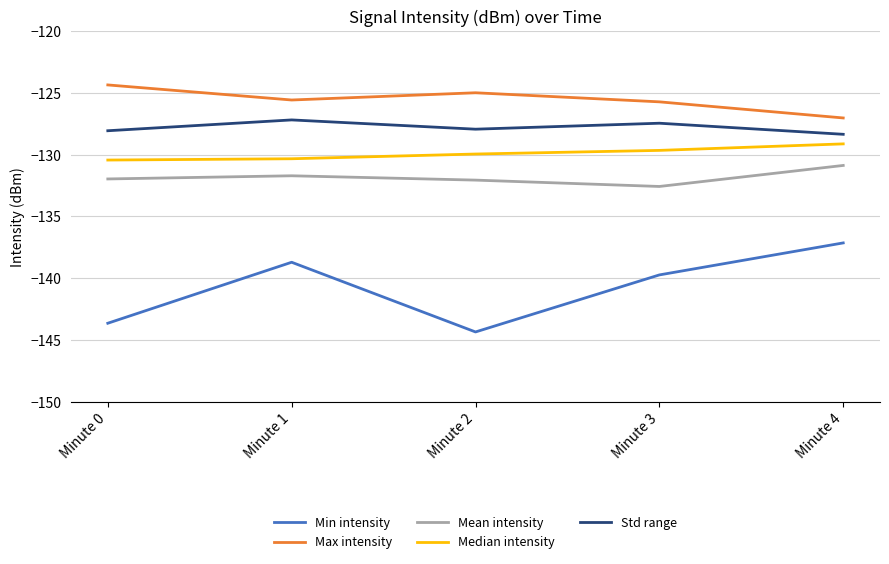

What is the sum of the Mean intensity values at Minute 1 and Minute 4?

-262.6